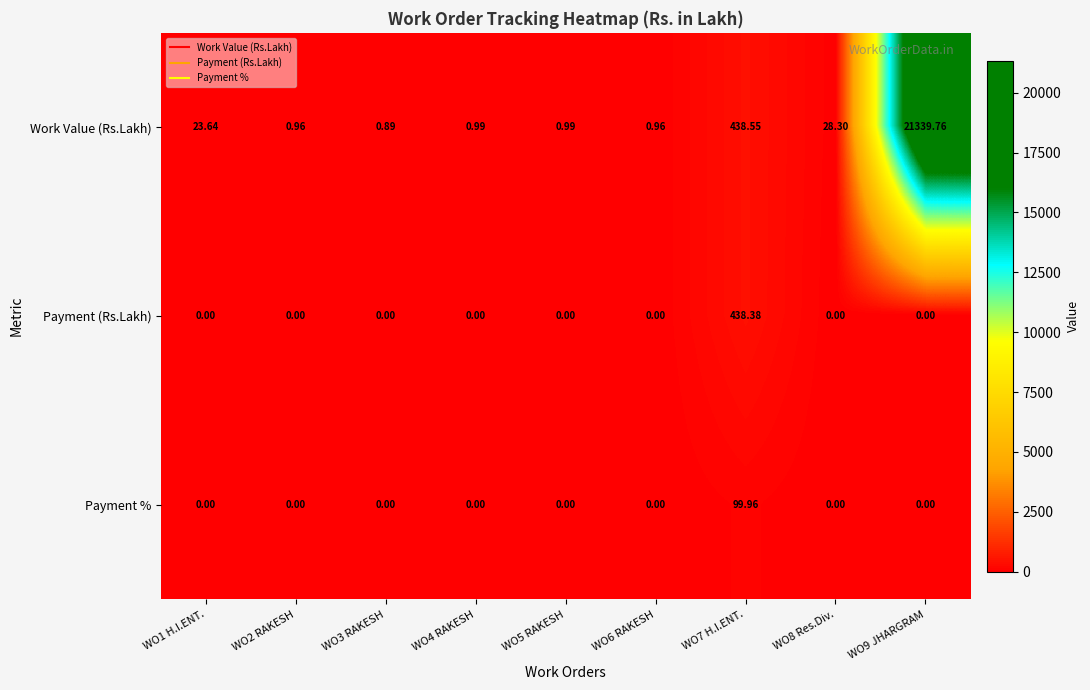

Rank the series by their maximum value, from lowest to highest.

Payment %, Payment (Rs.Lakh), Work Value (Rs.Lakh)